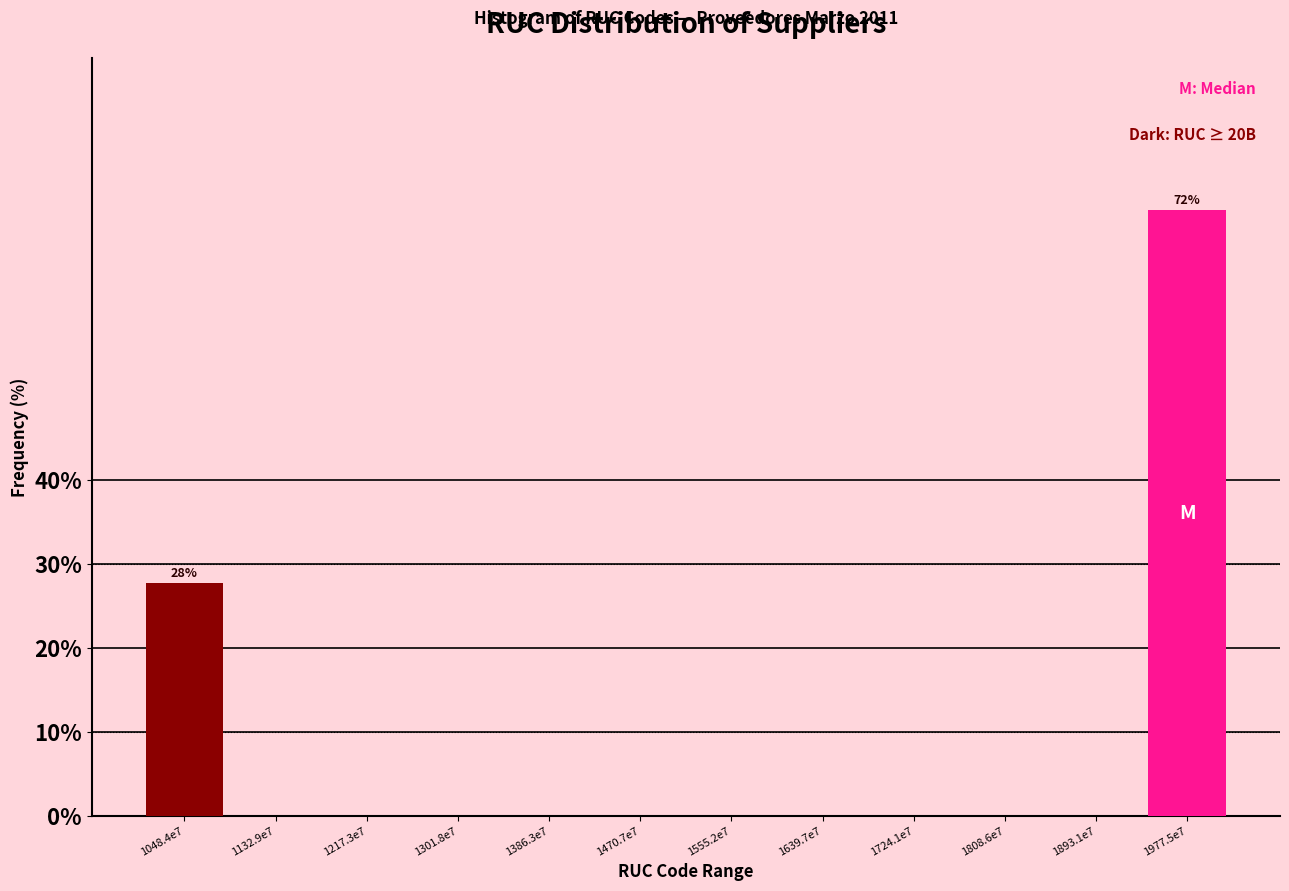

Reading left to right, what are all the values shown in this chart?

1048.4e7=27.8	1132.9e7=0.0	1217.3e7=0.0	1301.8e7=0.0	1386.3e7=0.0	1470.7e7=0.0	1555.2e7=0.0	1639.7e7=0.0	1724.1e7=0.0	1808.6e7=0.0	1893.1e7=0.0	1977.5e7=72.2